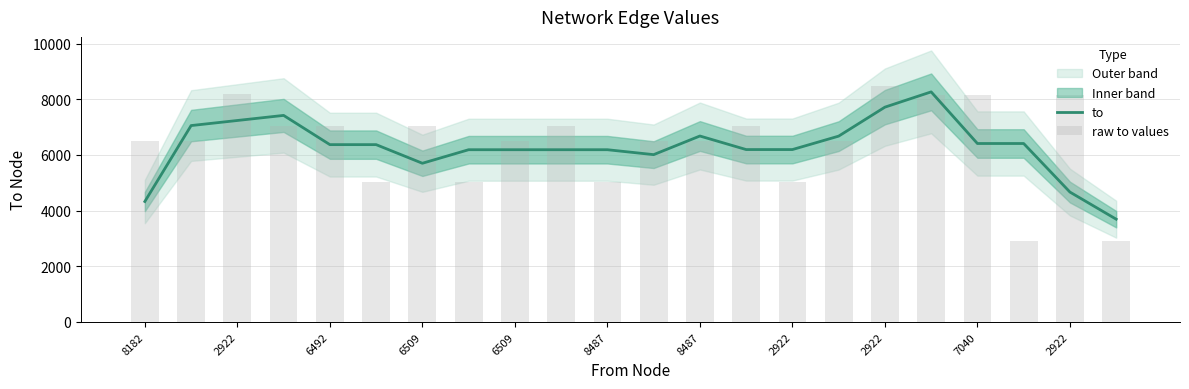

Are the bars horizontal?

No